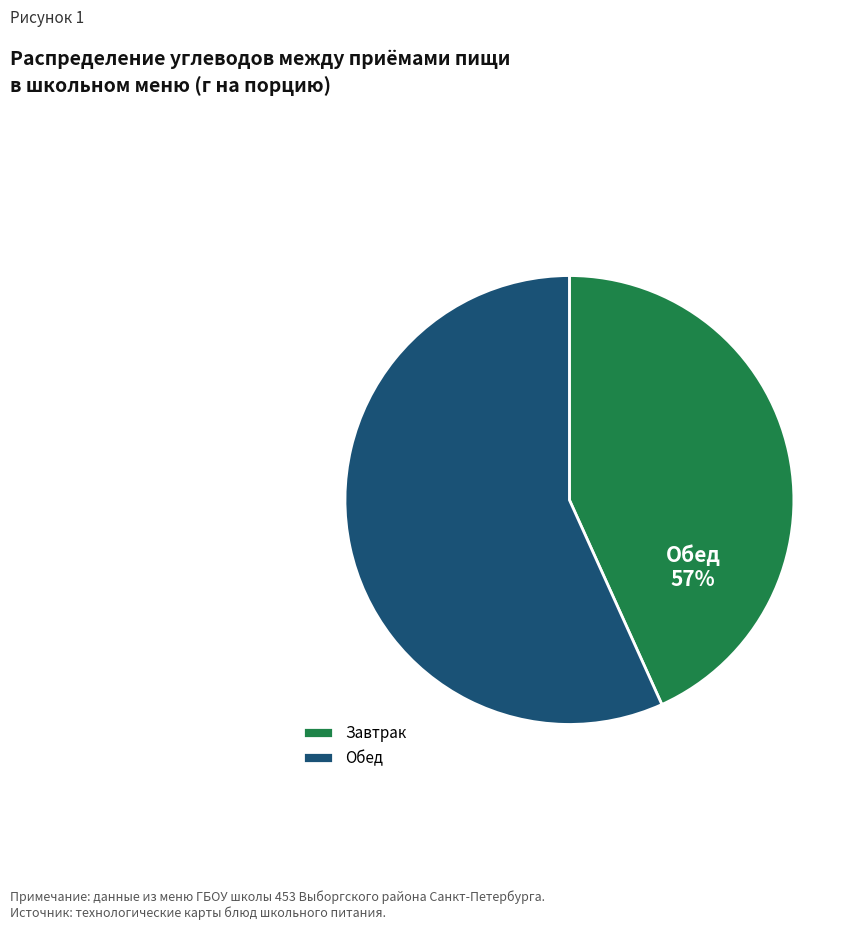

What is the smallest slice in the pie chart?

Завтрак